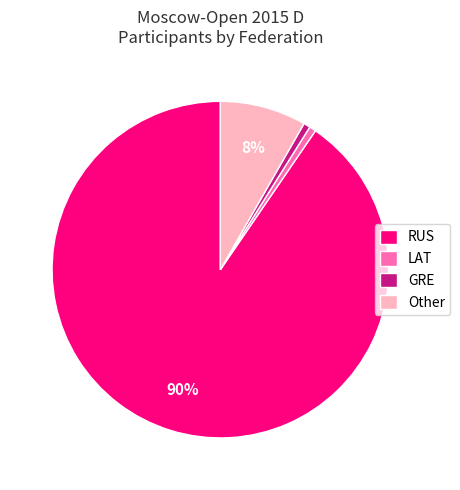

Which category accounts for the majority?

RUS